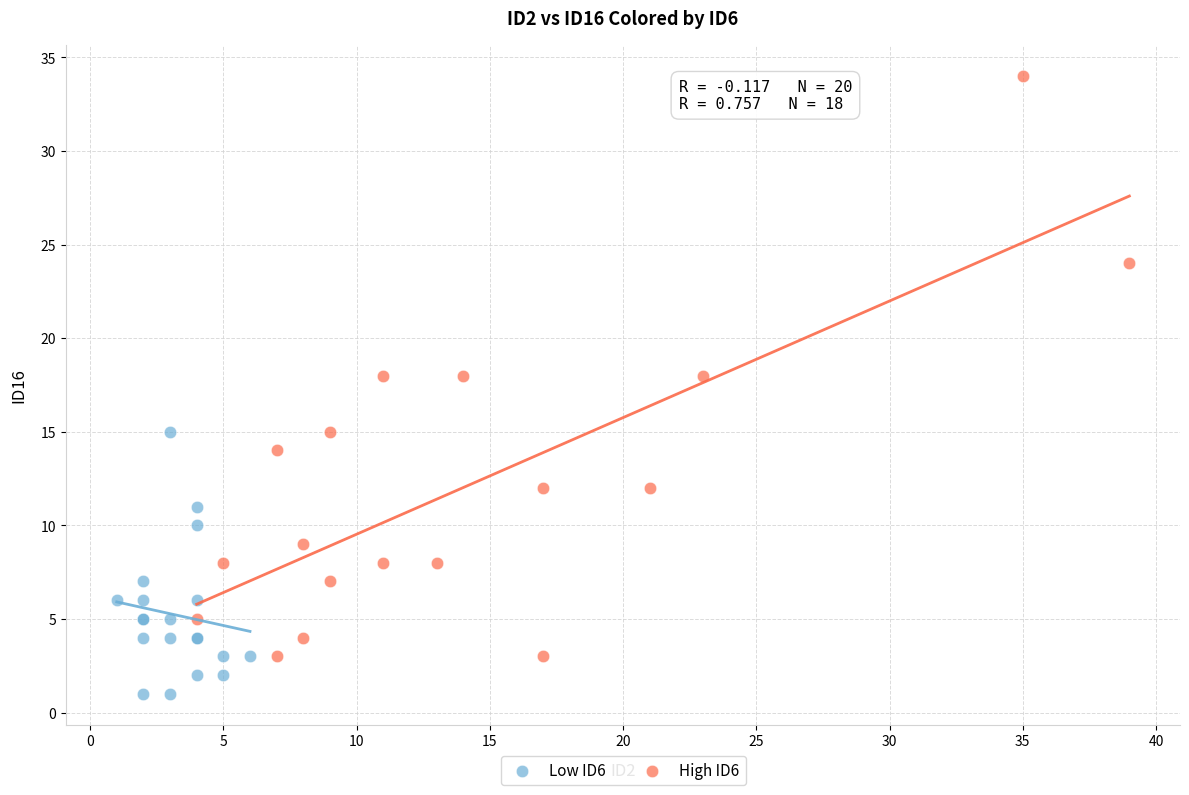

Which series has the largest Y range (max minus min)?

High ID6